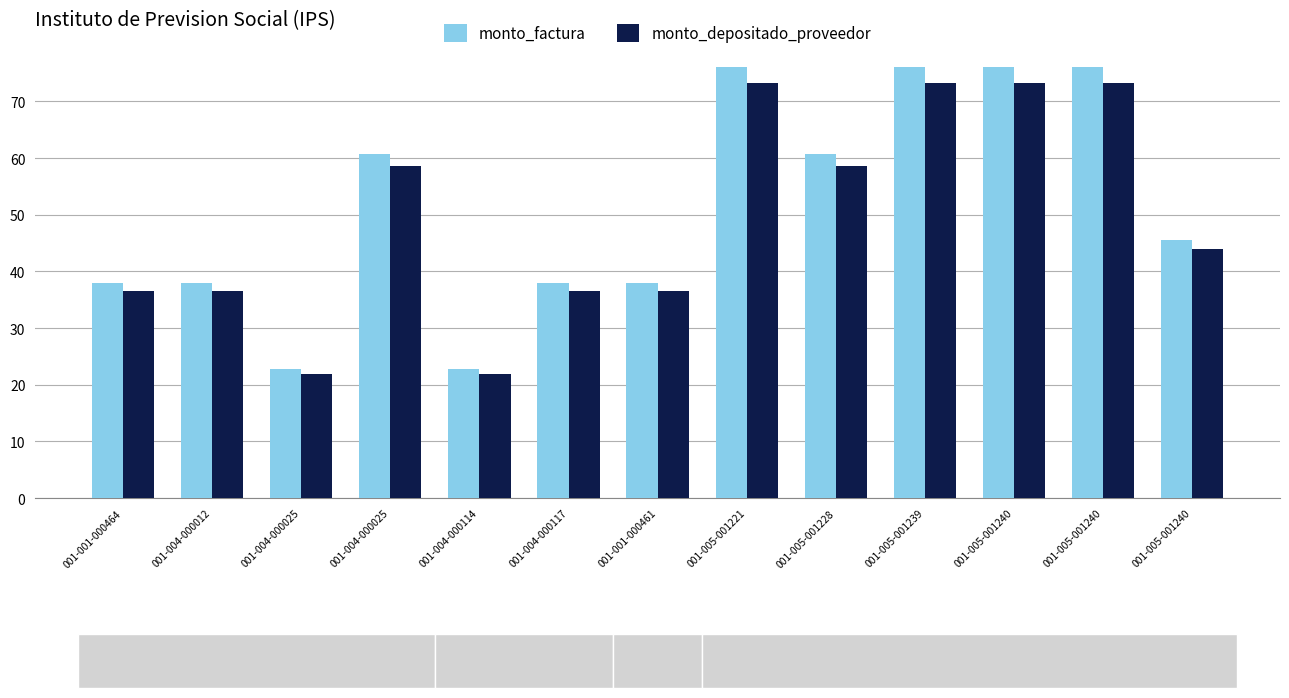

What is the difference between the second highest and second lowest values in the monto_factura series?

53.2